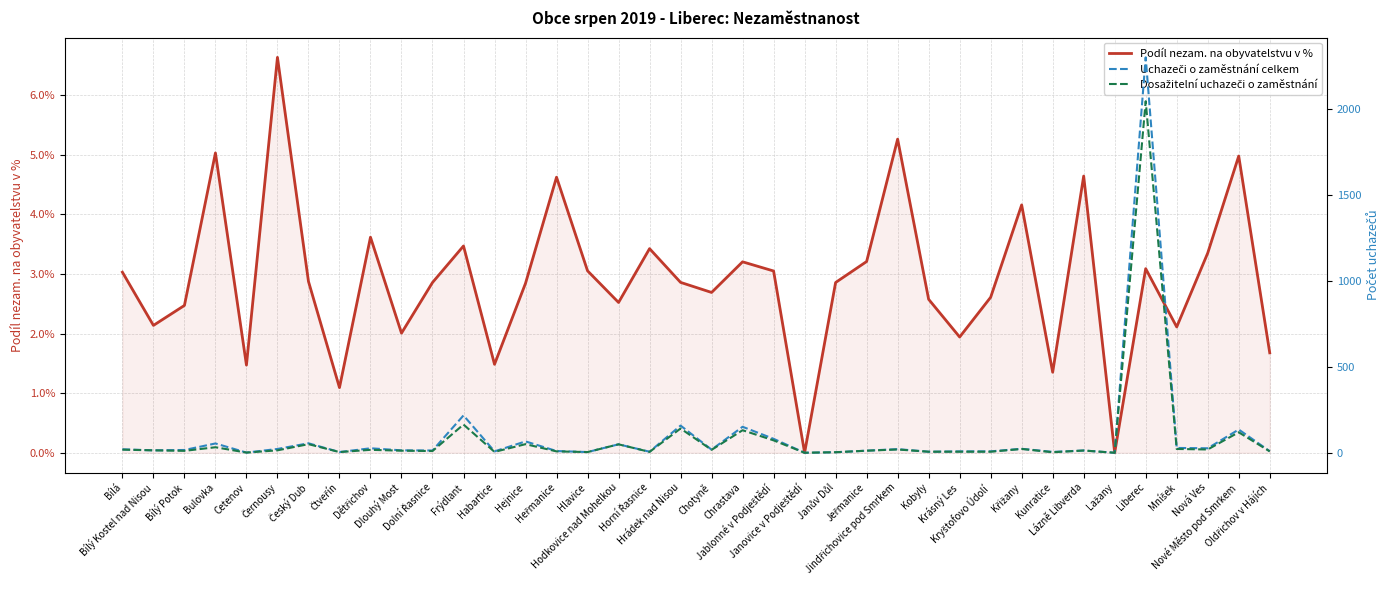

Where is Dosažitelní uchazeči o zaměstnání nearest to the value 1022?

Frýdlant